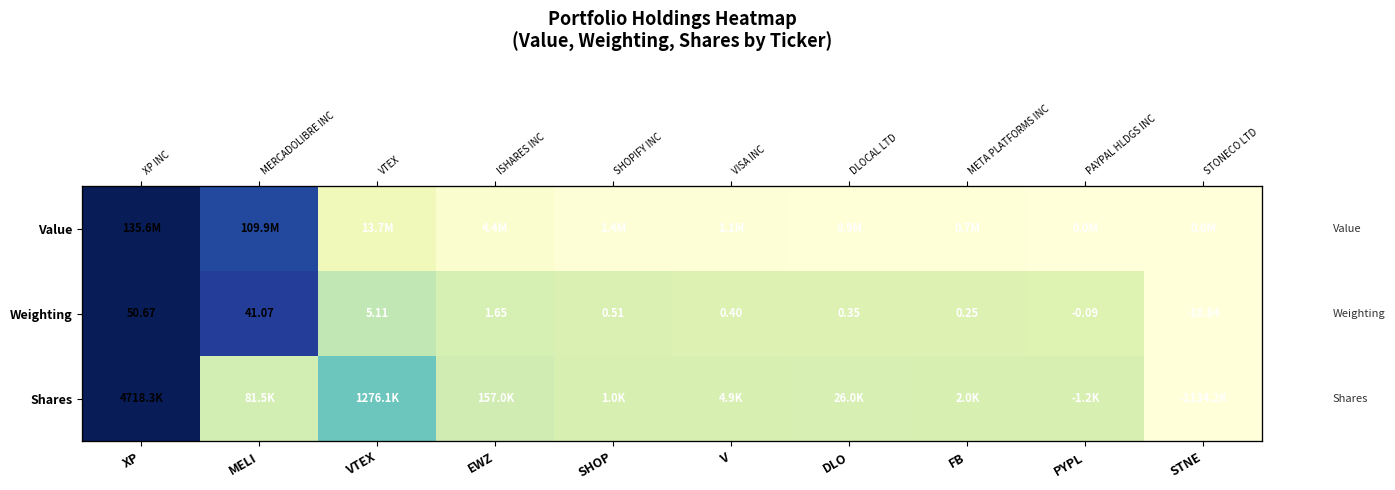

What is the total value across all series at XP?

3.0